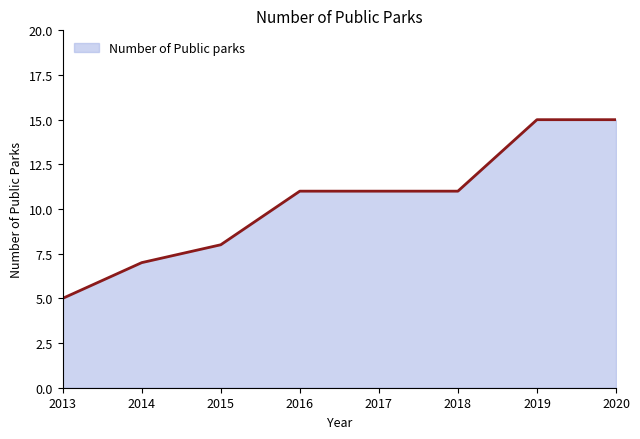

The value at 2013 is 5. True or false?

True